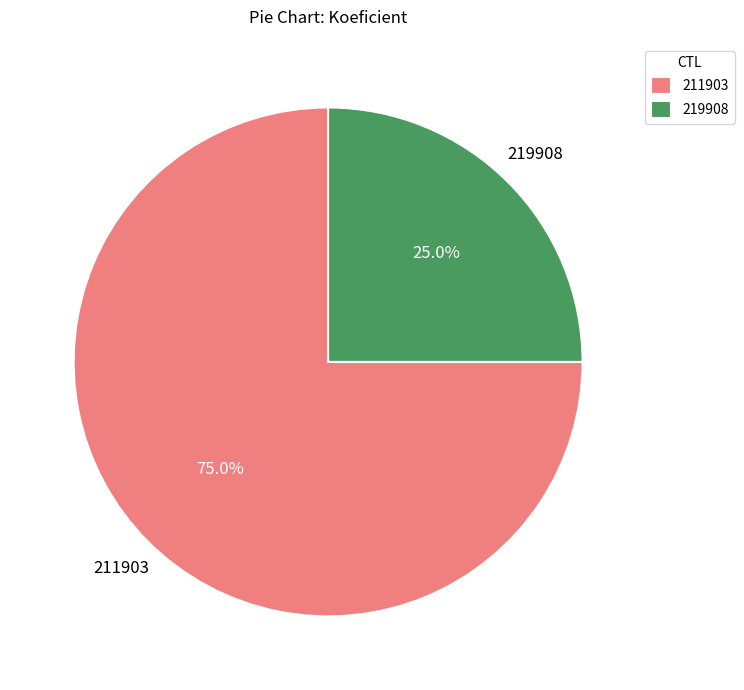

Rank the categories by value from highest to lowest.

211903, 219908